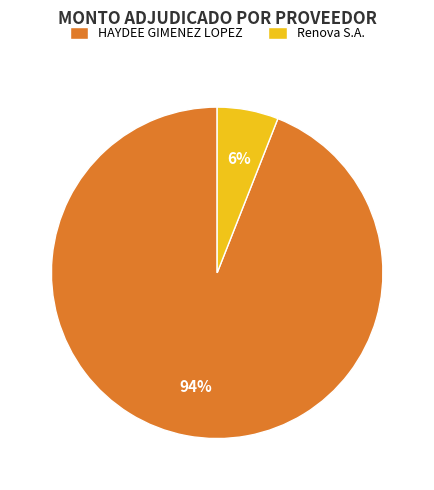

True or false: HAYDEE GIMENEZ LOPEZ accounts for 94% of the total.

True